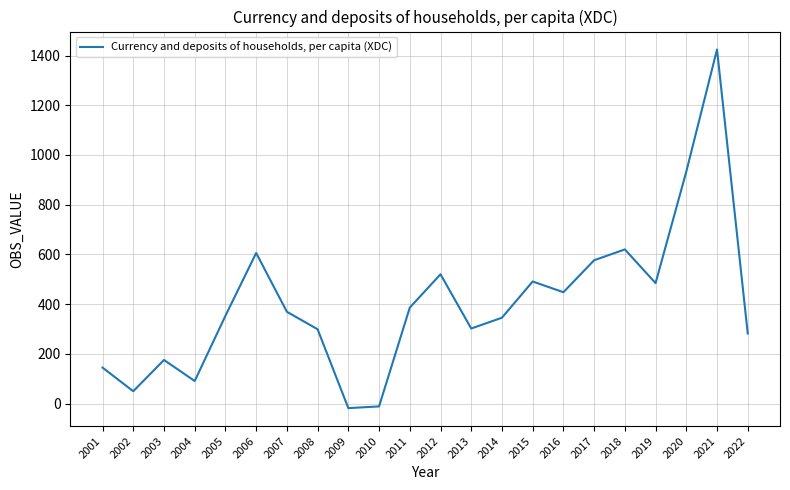

How many values are above zero?

20